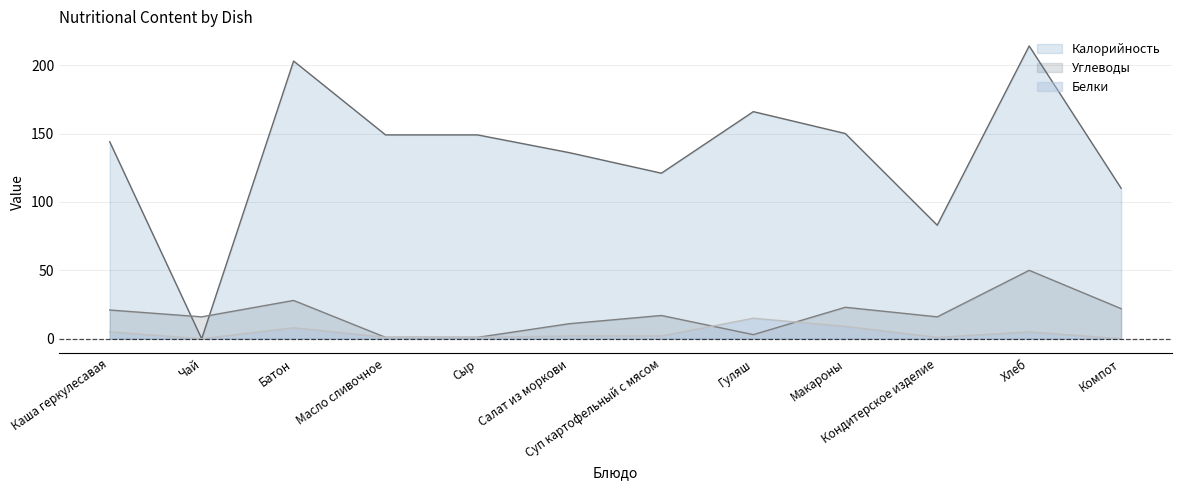

Which category has the highest value across all series?

Хлеб